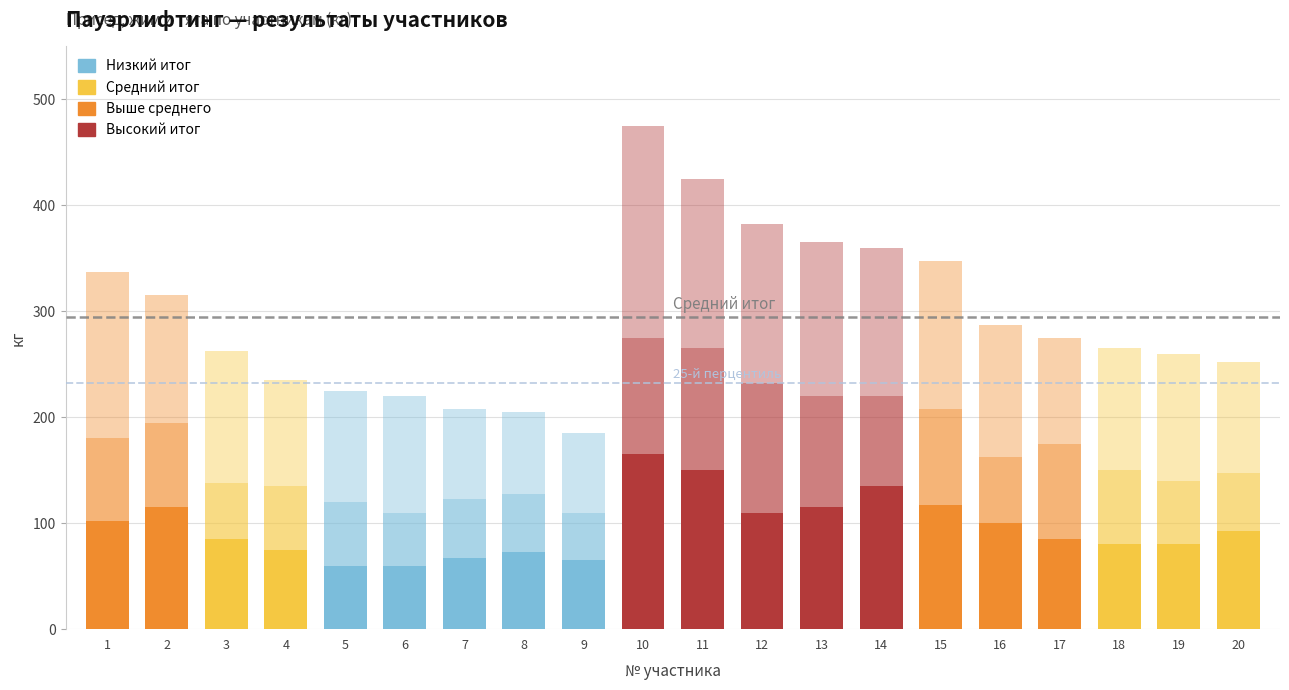

How many distinct data groups are displayed?

3